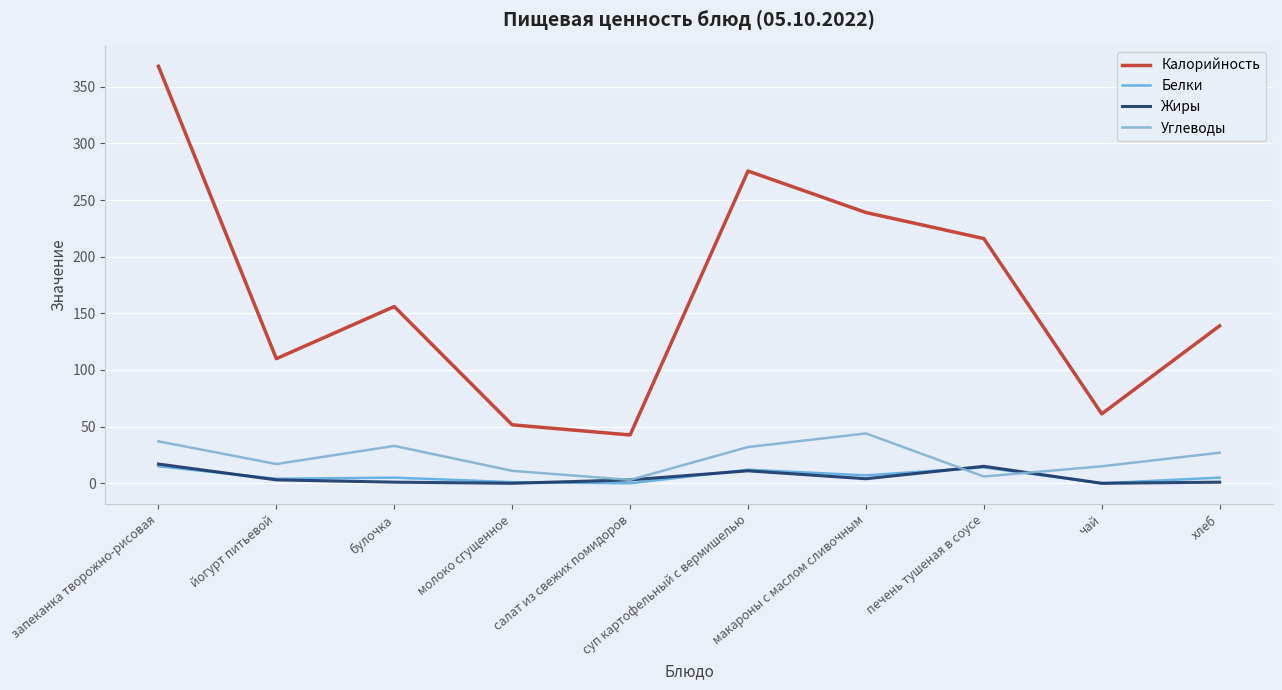

What is the difference between the highest and lowest values at чай?

61.3